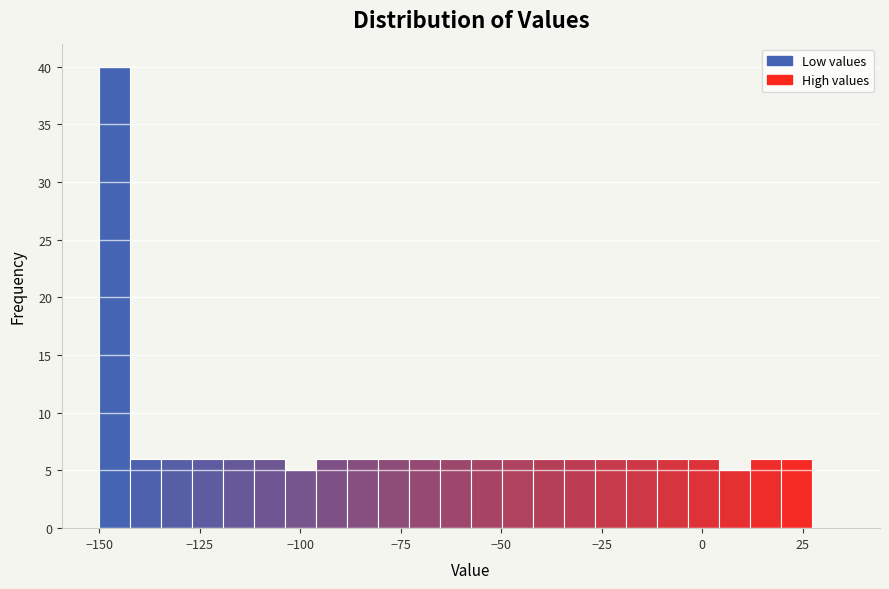

Around what value on the x-axis is the tallest bar? Give the approximate position of its centre, as read against the axis.

-145